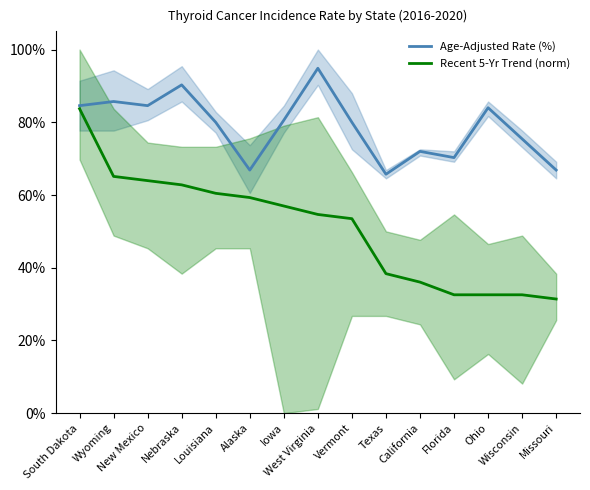

True or false: Recent 5-Yr Trend (norm) has a value of 38.4 at Texas.

True